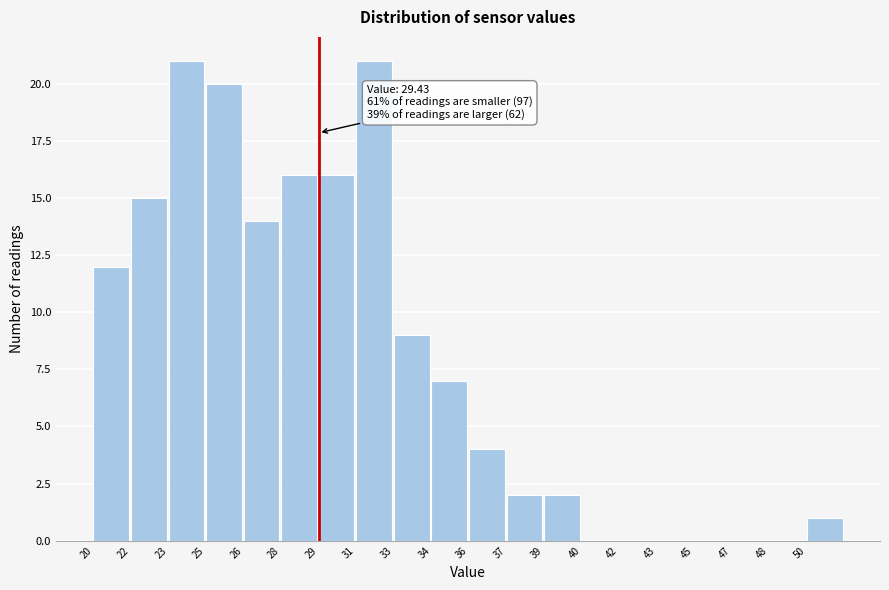

Reading left to right, extract all data points from this chart.

20=12	22=15	23=21	25=20	26=14	28=16	29=16	31=21	33=9	34=7	36=4	37=2	39=2	40=0	42=0	43=0	45=0	47=0	48=0	50=1